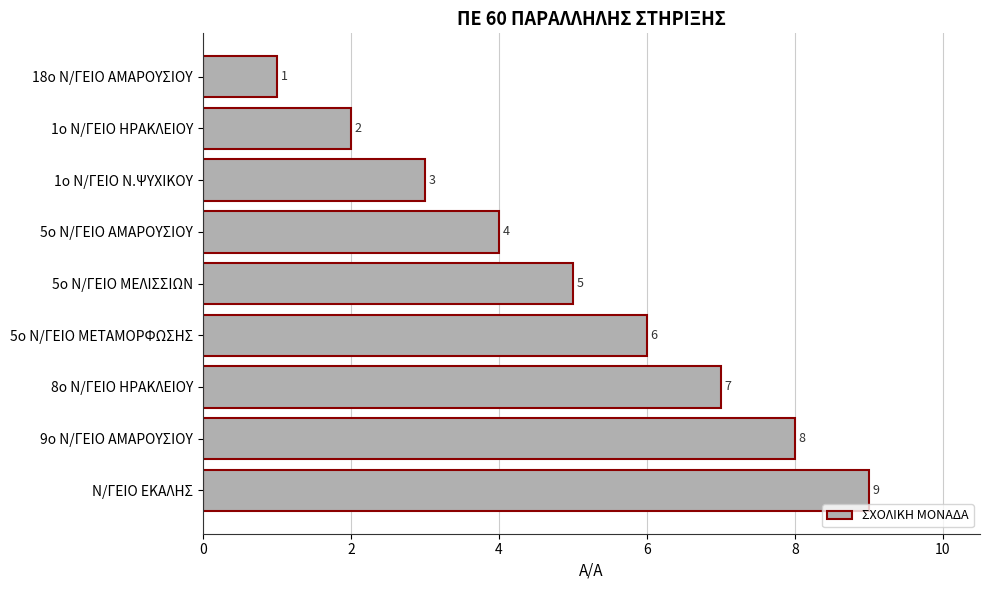

Rank the categories by value from lowest to highest.

18ο Ν/ΓΕΙΟ ΑΜΑΡΟΥΣΙΟΥ, 1ο Ν/ΓΕΙΟ ΗΡΑΚΛΕΙΟΥ, 1ο Ν/ΓΕΙΟ Ν.ΨΥΧΙΚΟΥ, 5ο Ν/ΓΕΙΟ ΑΜΑΡΟΥΣΙΟΥ, 5ο Ν/ΓΕΙΟ ΜΕΛΙΣΣΙΩΝ, 5ο Ν/ΓΕΙΟ ΜΕΤΑΜΟΡΦΩΣΗΣ, 8ο Ν/ΓΕΙΟ ΗΡΑΚΛΕΙΟΥ, 9ο Ν/ΓΕΙΟ ΑΜΑΡΟΥΣΙΟΥ, Ν/ΓΕΙΟ ΕΚΑΛΗΣ